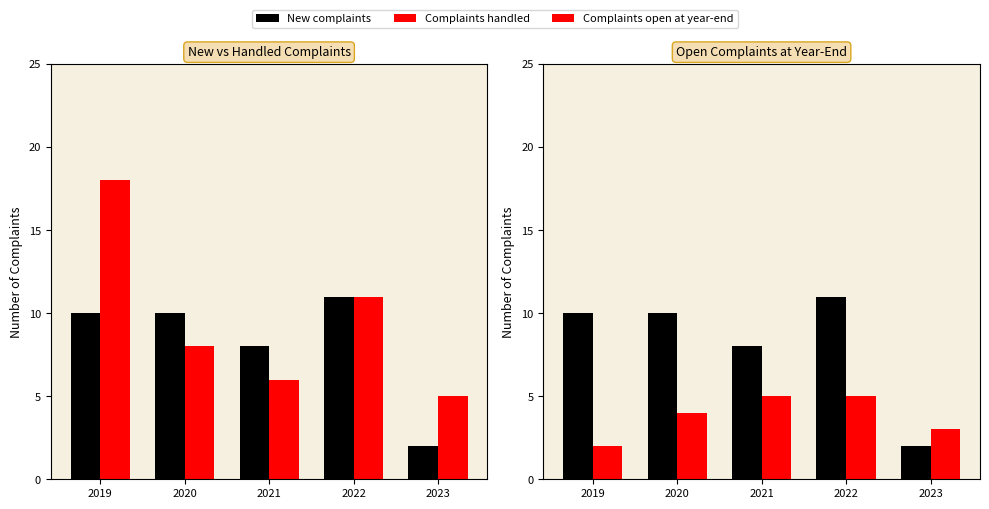

The Complaints open at year-end series shows 7 at 2020. True or false?

False